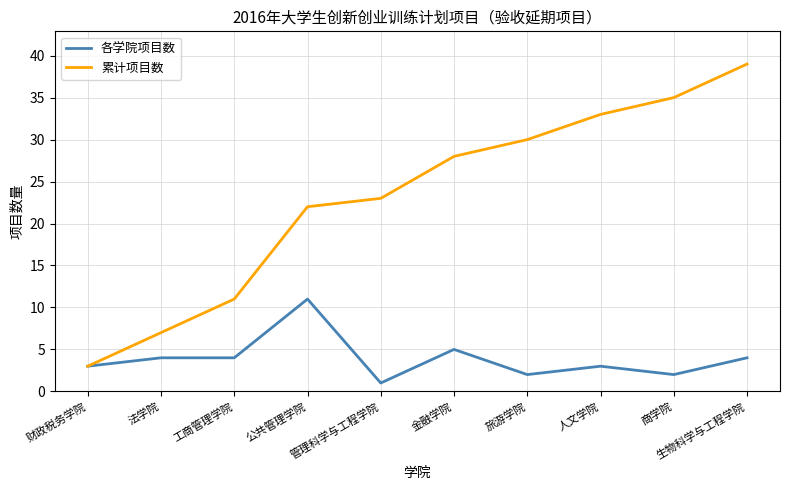

At how many categories does at least one series exceed 10?

8